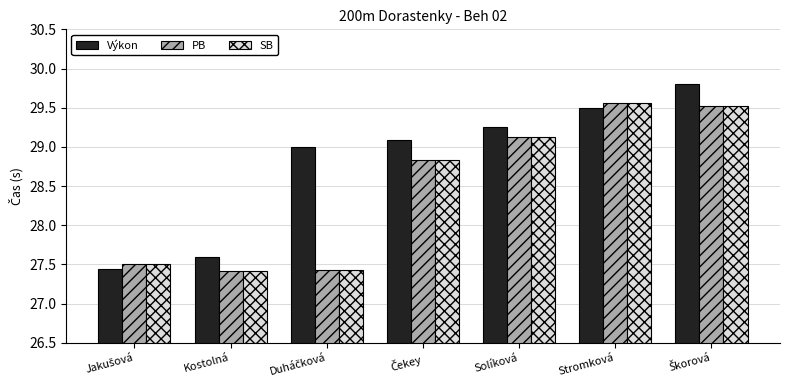

How many series are shown in this chart?

3